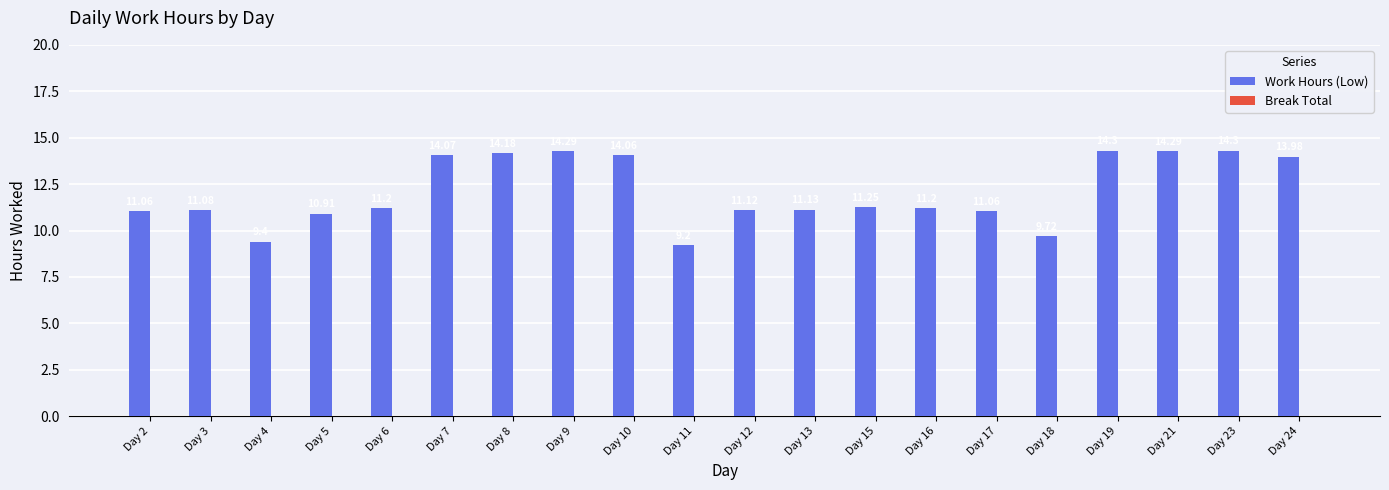

What is the change in value from Day 17 to Day 19?

+3.2